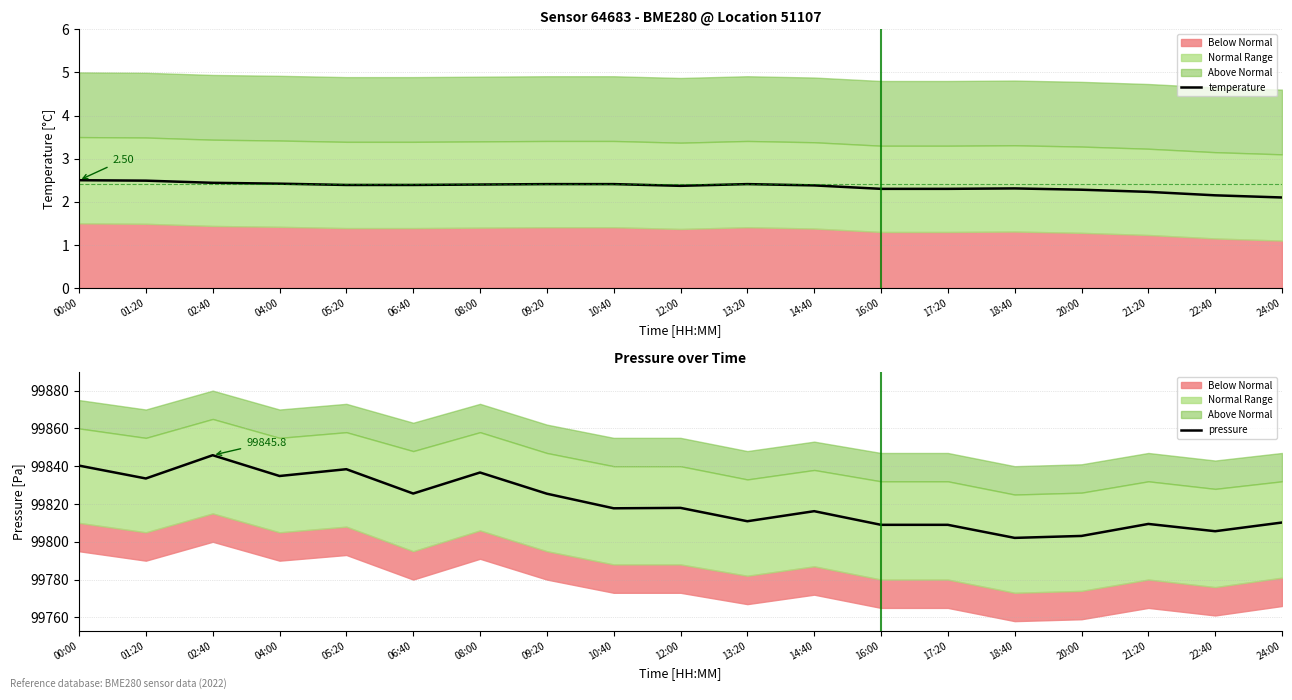

How many categories are shown in the chart?

19